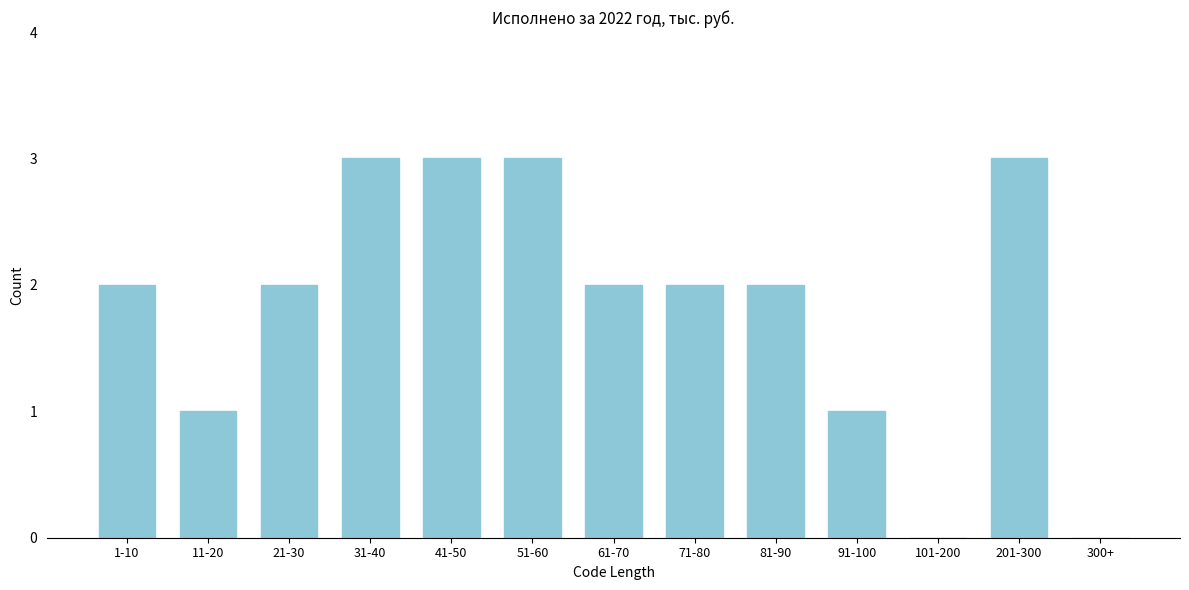

Reading left to right, what are all the values shown in this chart?

1-10=2	11-20=1	21-30=2	31-40=3	41-50=3	51-60=3	61-70=2	71-80=2	81-90=2	91-100=1	101-200=0	201-300=3	300+=0